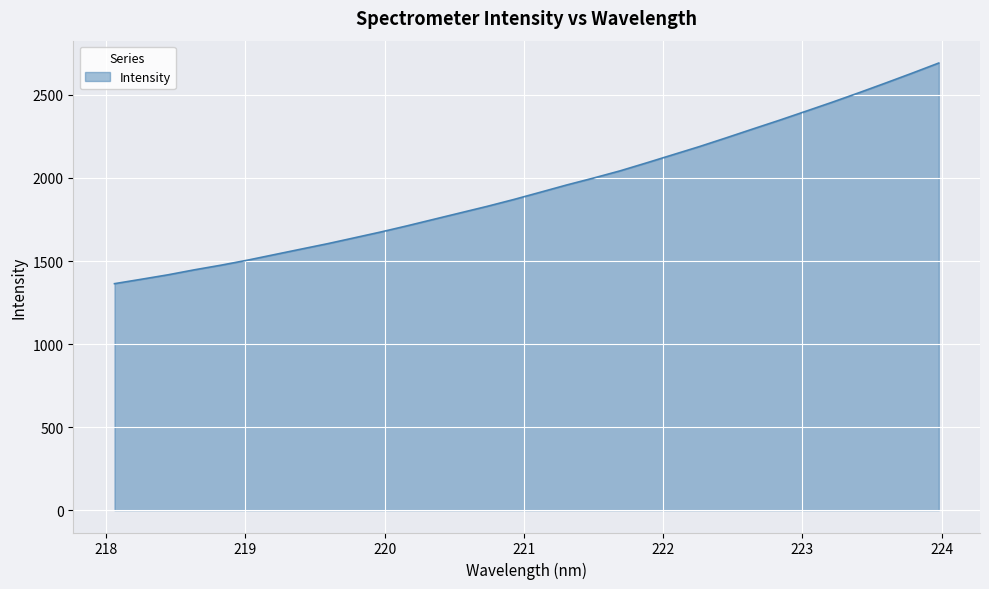

What is the difference between the maximum and minimum values?

1328.6